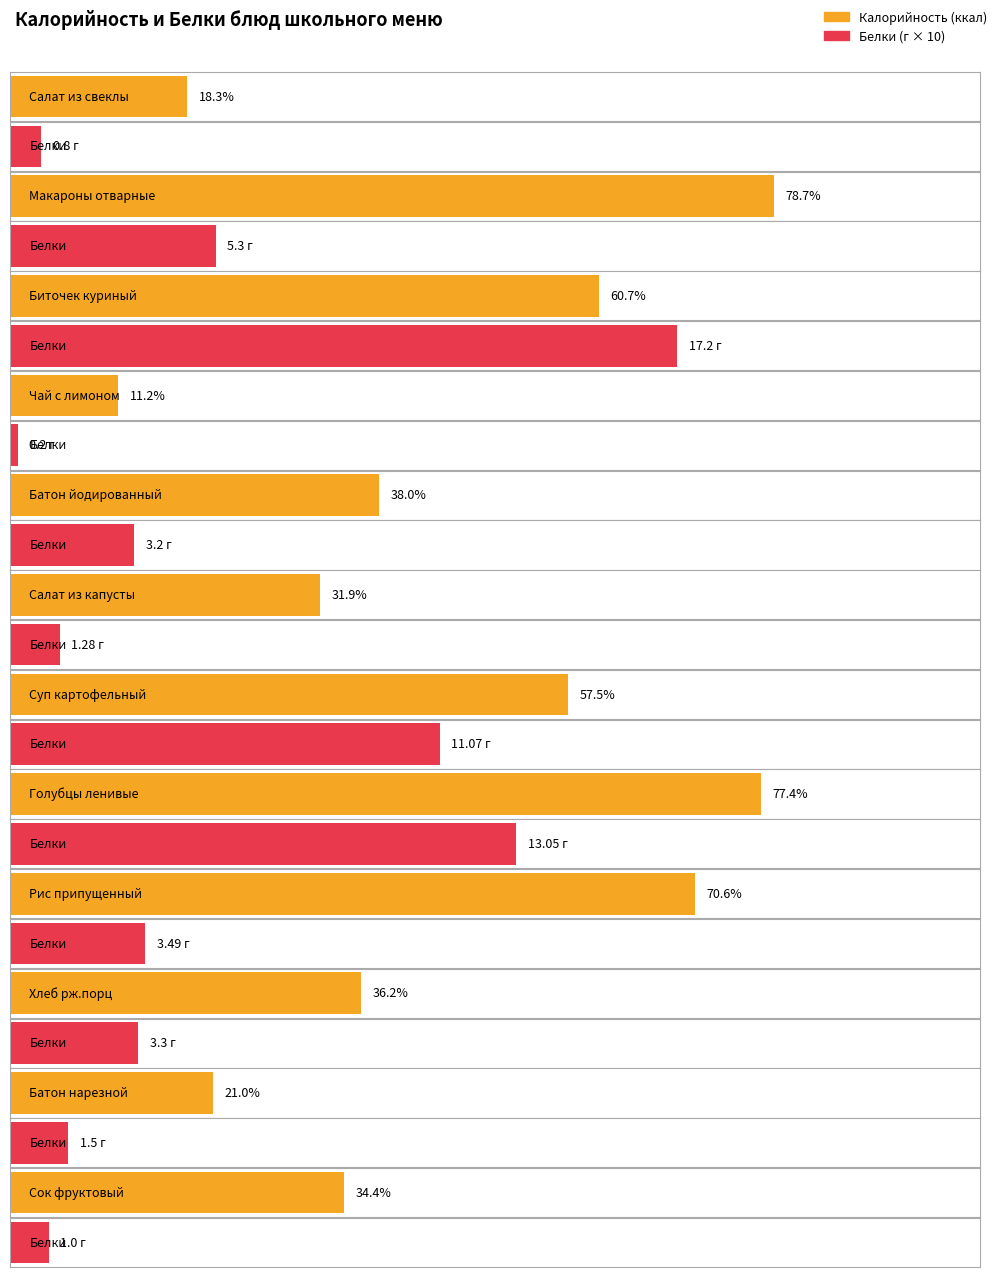

Which label corresponds to the smallest value in the chart?

Чай с лимоном